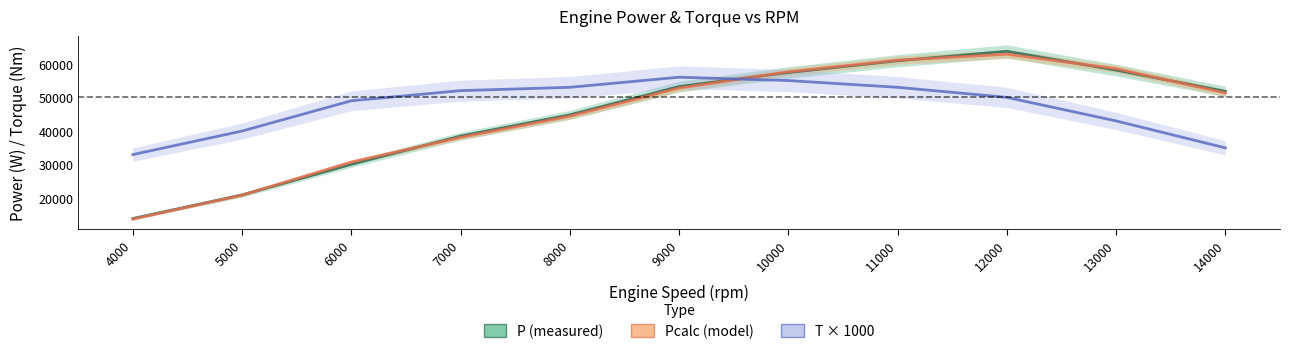

What is the total value across all series at 6000?

109887.6